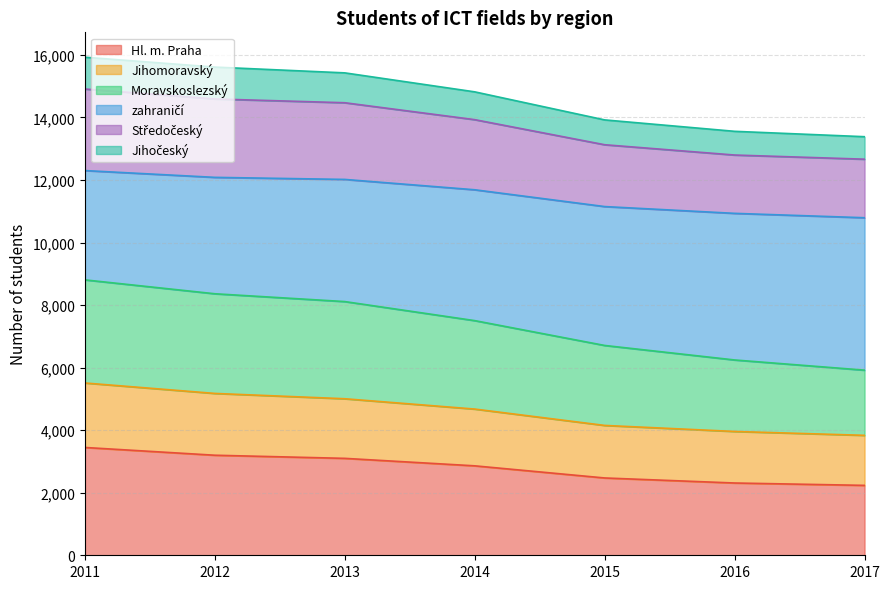

Which series changed the most between 2014 and 2016?

zahraničí